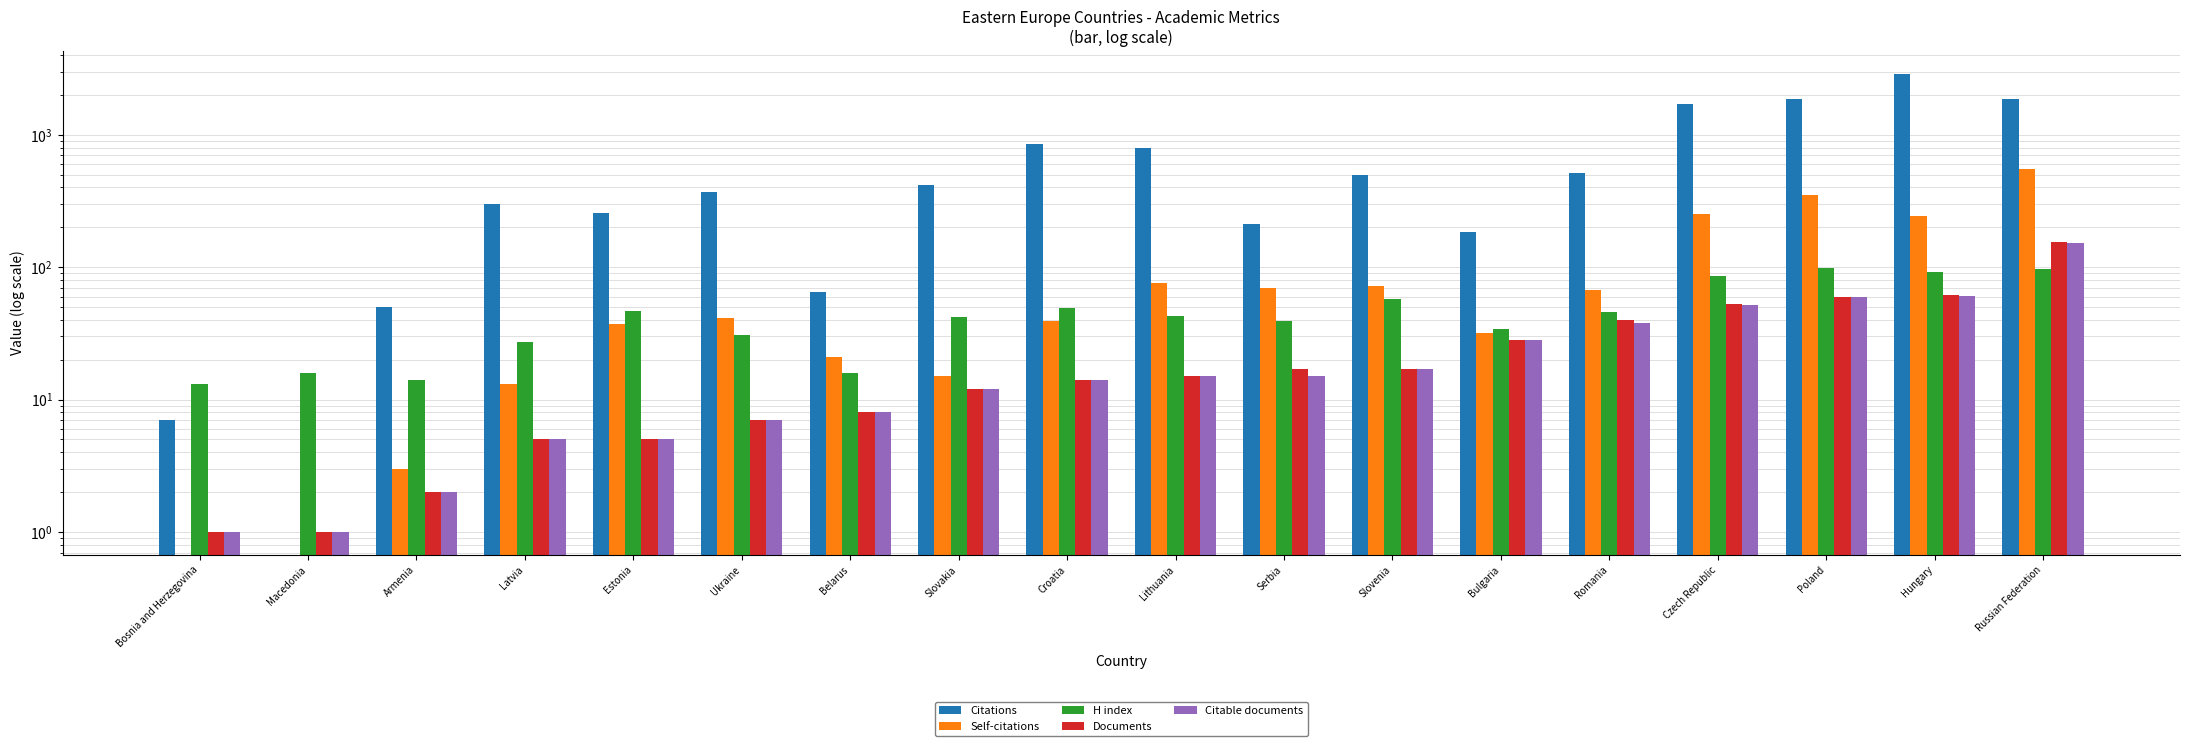

What is the difference between the maximum and minimum values in the Citable documents series?

151